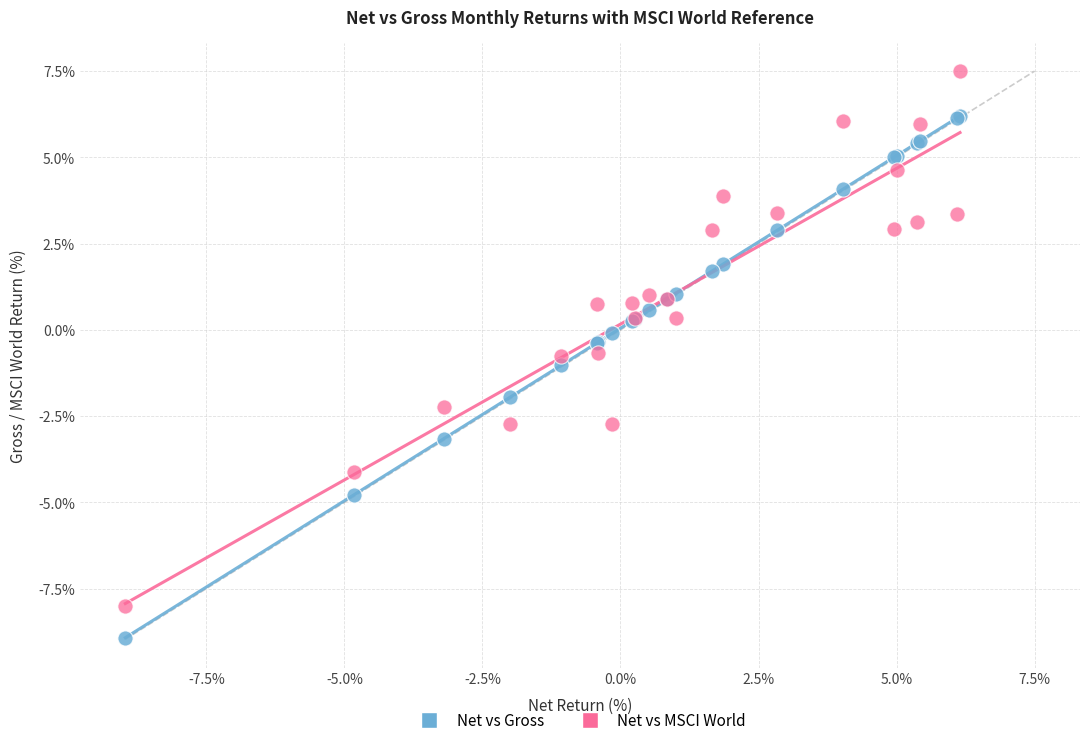

Which series has the largest Y range (max minus min)?

Net vs MSCI World